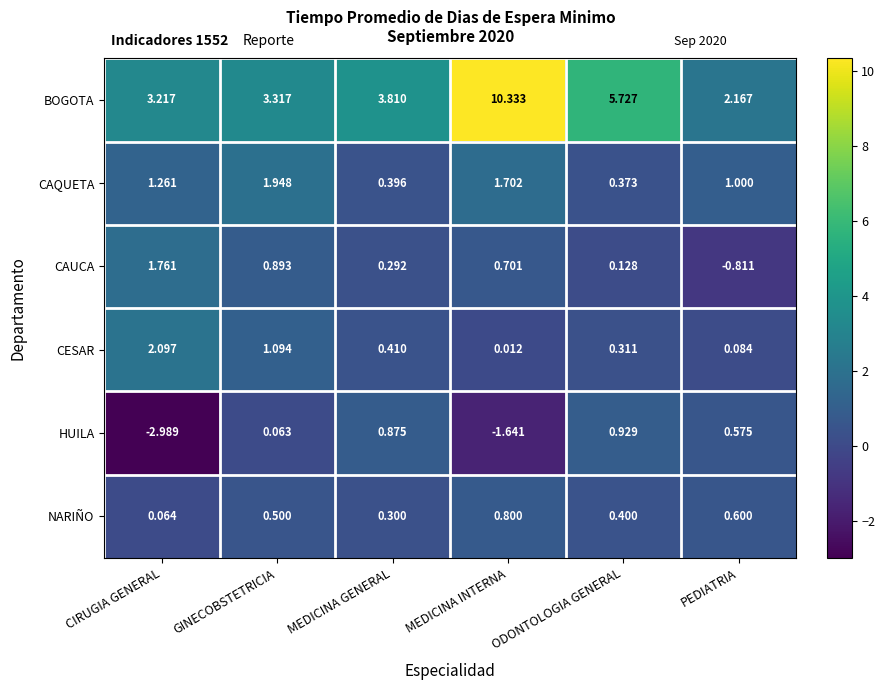

List the series in order of their peak value, highest first.

BOGOTA, CESAR, CAQUETA, CAUCA, HUILA, NARIÑO